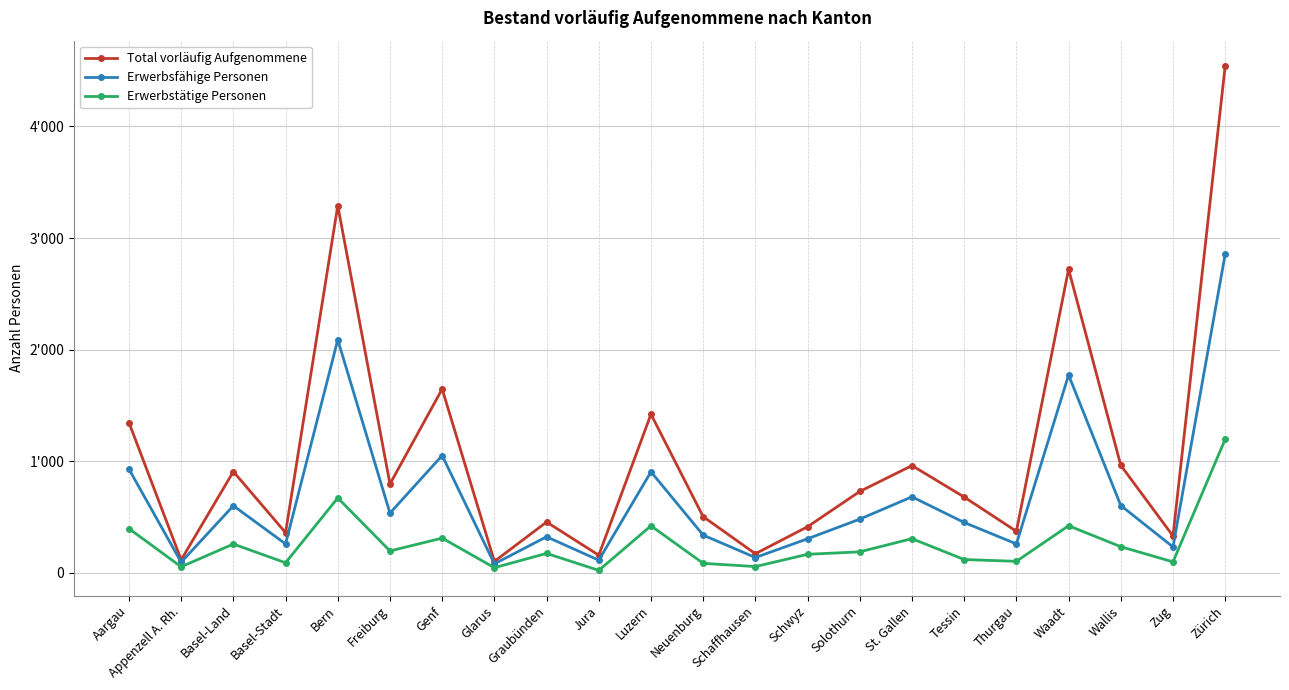

What is the sum of all Erwerbsfähige Personen values?

15116